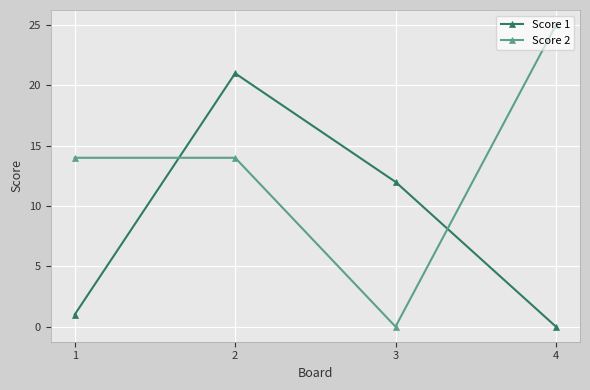

True or false: Score 1 has a value of 37 at 2.

False